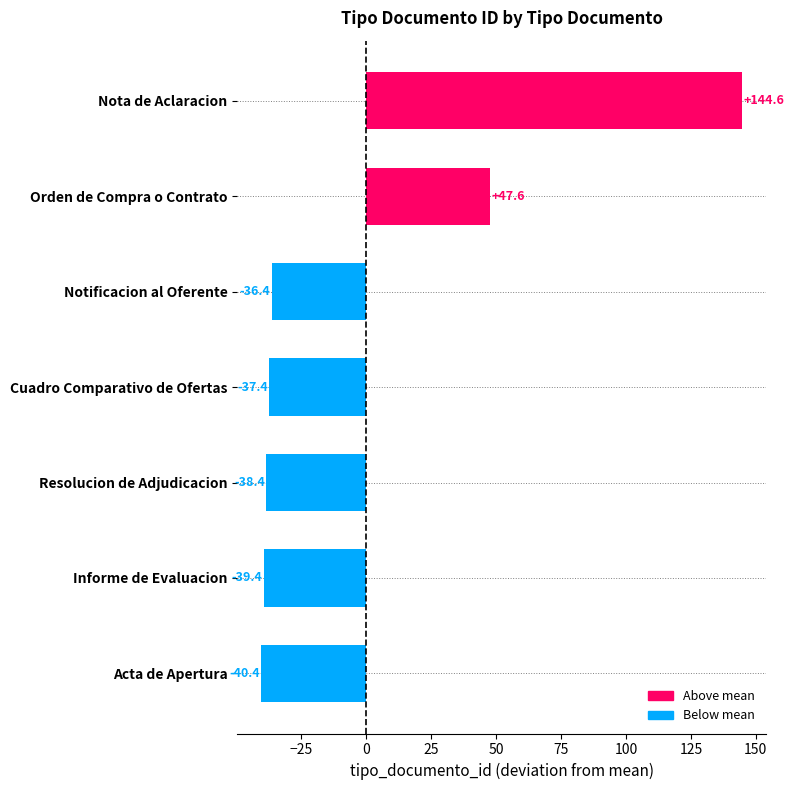

Does the chart contain stacked bars?

No